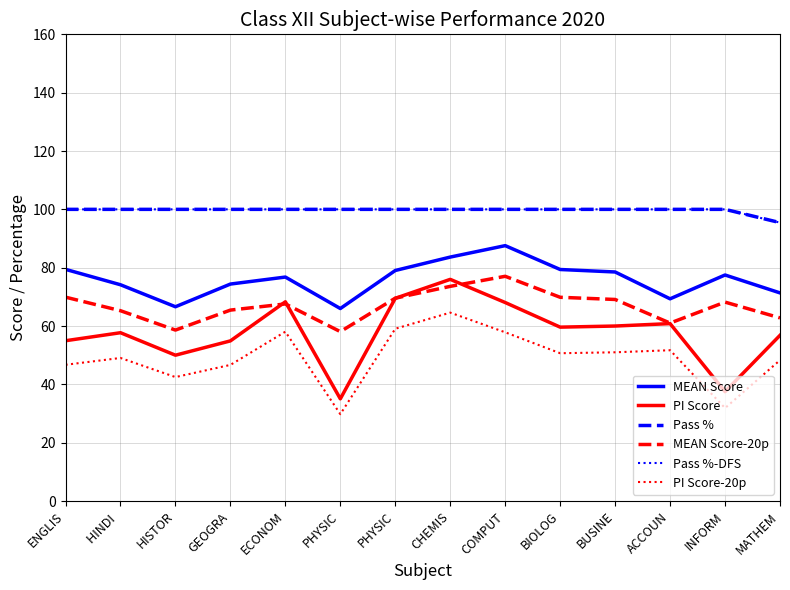

Where is the first local maximum for MEAN Score?

ECONOM